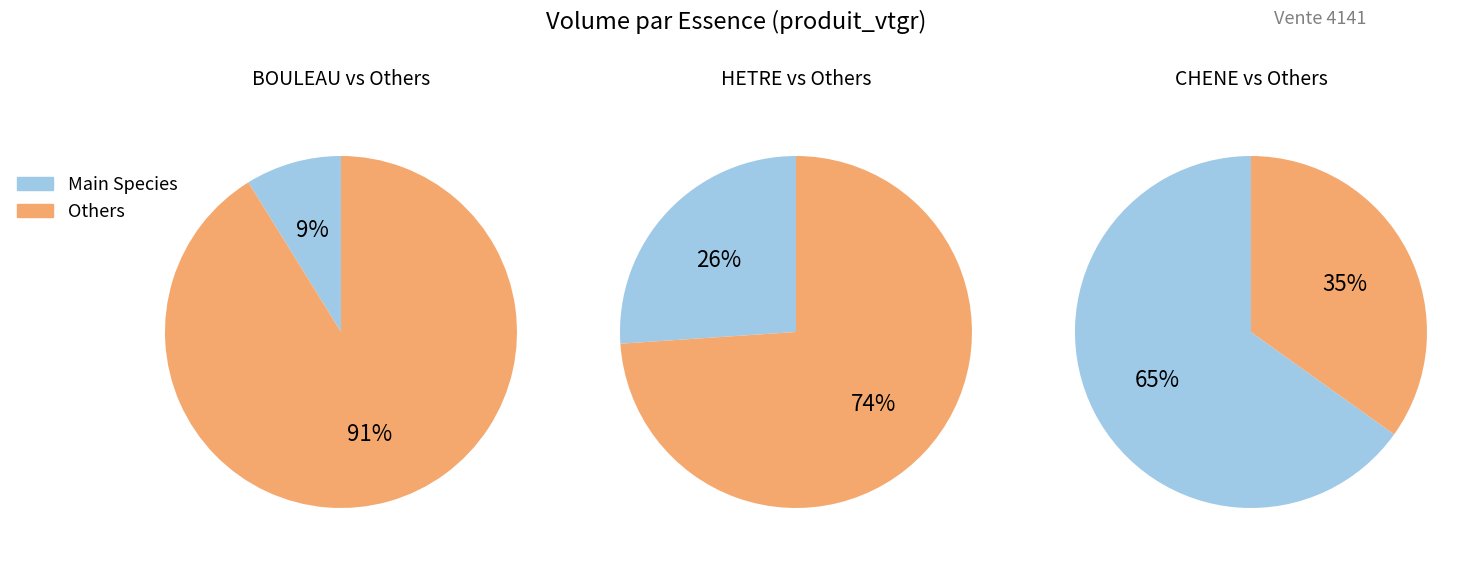

What percentage is the BOULEAU slice, to the nearest percent?

9%